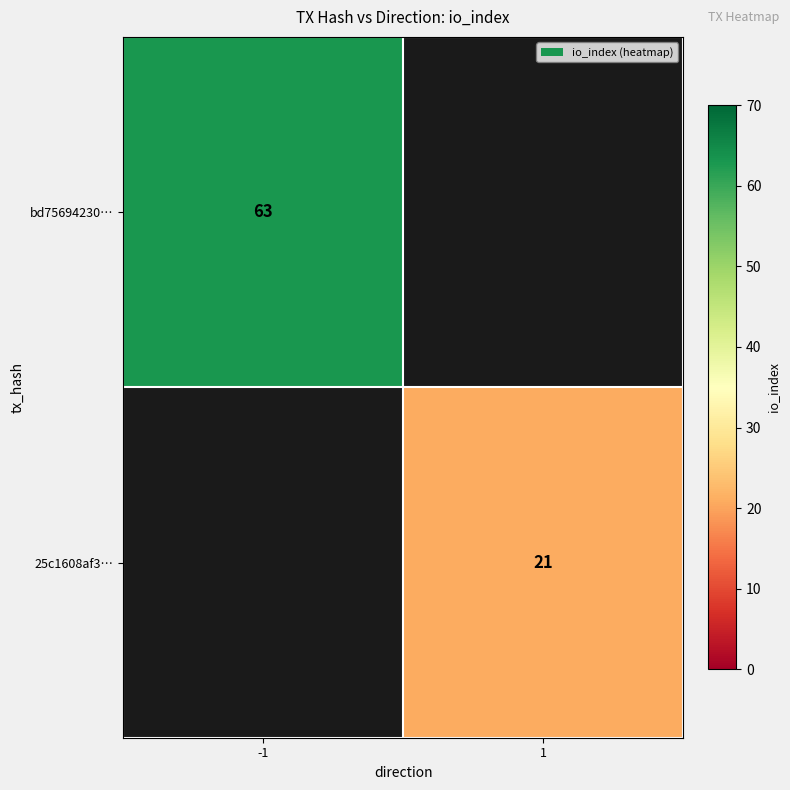

The value of 25c1608af3… at 1 is 33.6. True or false?

False